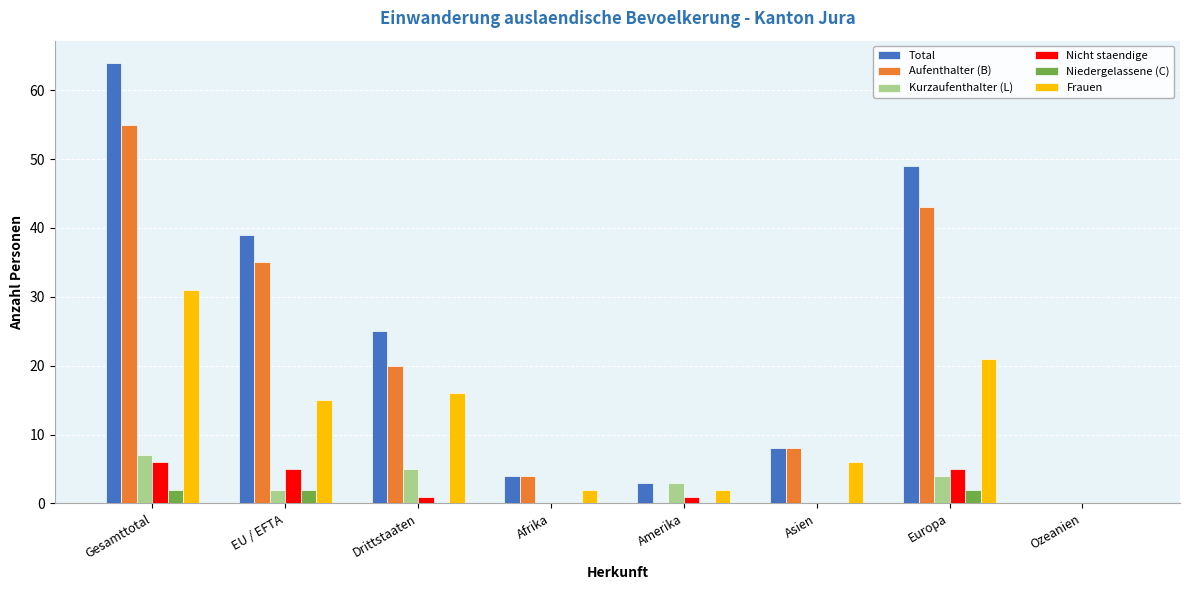

What value does the Total series have at Asien?

8